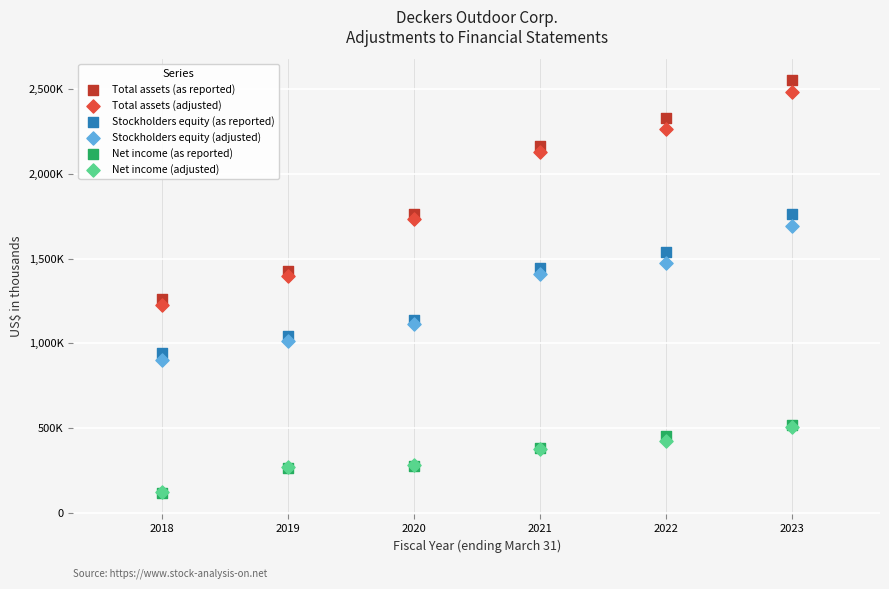

What are all the series names shown in the legend?

Total assets (as reported), Total assets (adjusted), Stockholders equity (as reported), Stockholders equity (adjusted), Net income (as reported), Net income (adjusted)